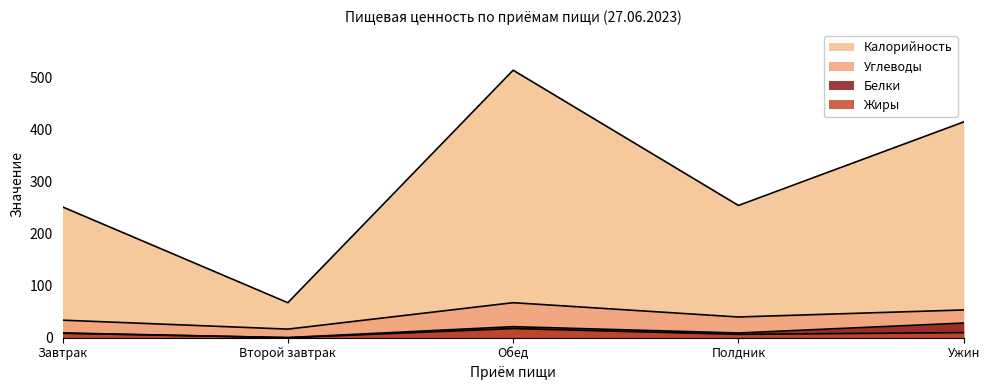

What is the approximate value of Углеводы at Полдник?

39.8